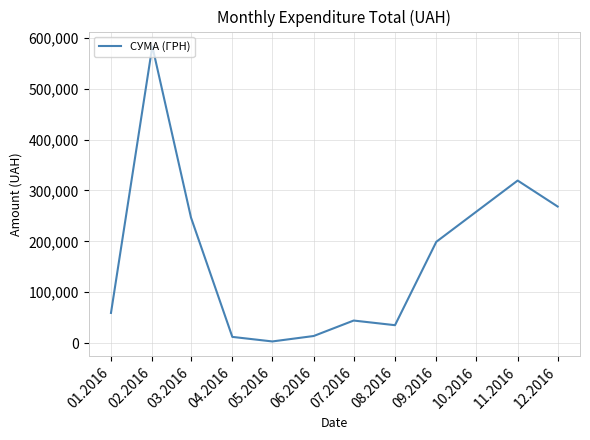

What is the sum of the values at 09.2016 and 03.2016?

445986.2